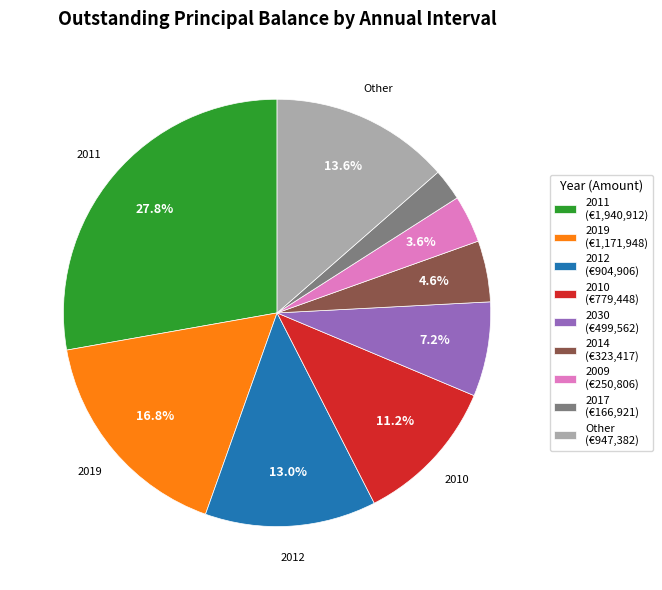

How many segments does this pie chart have?

9